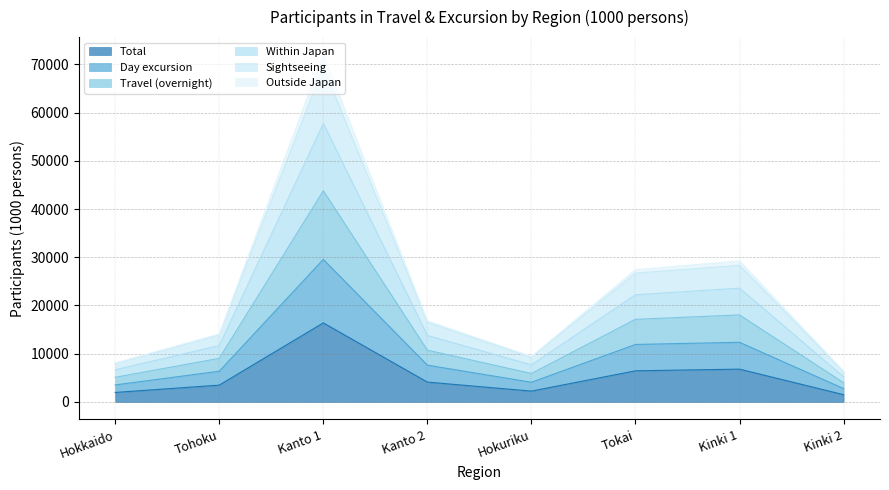

At which label does Total reach its peak?

Kanto 1